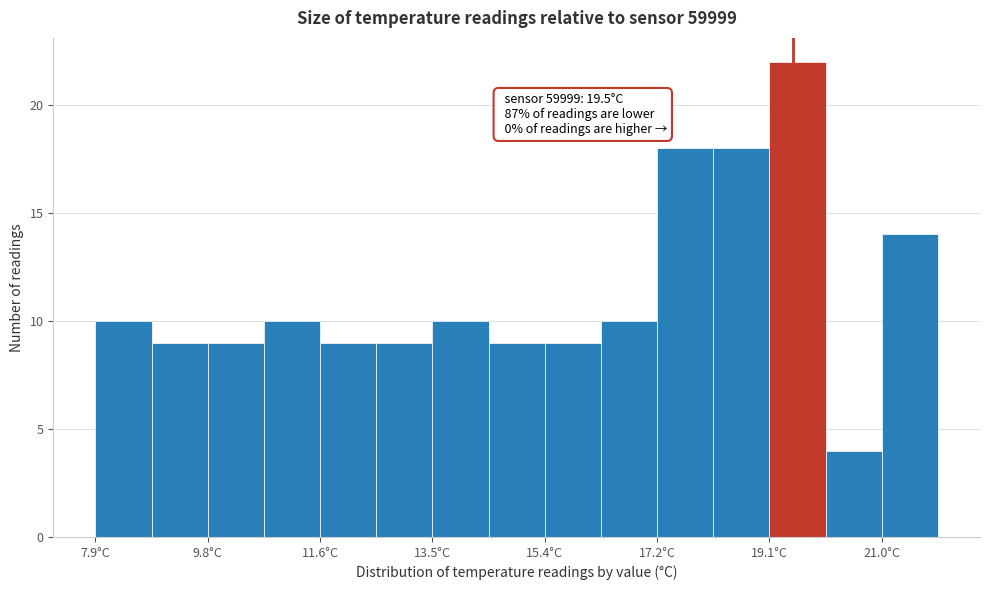

Which range on the x-axis has the tallest bar?

19.2 to 20.0